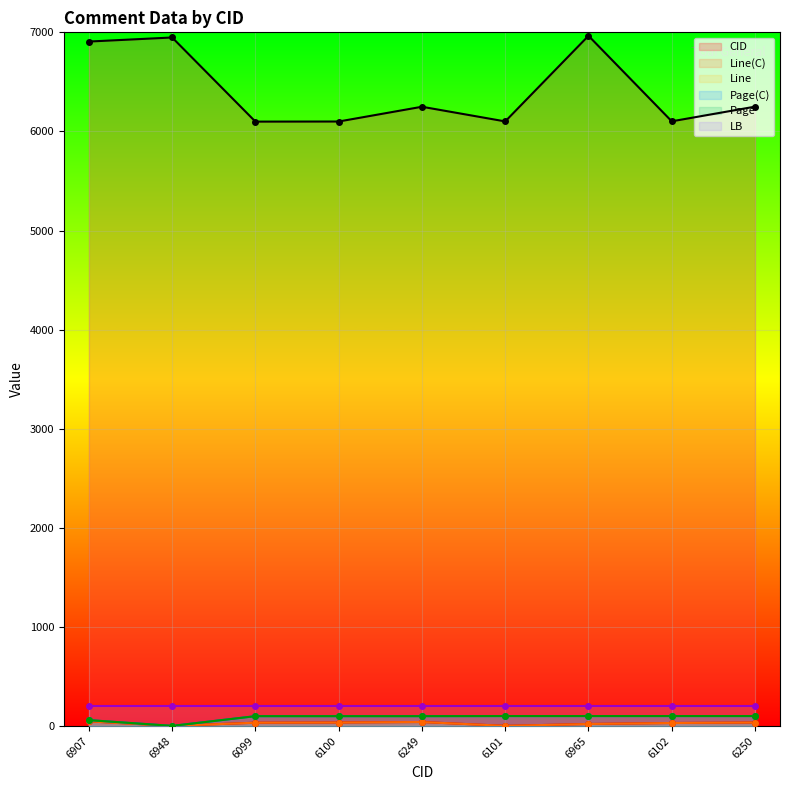

What is the difference between the highest and lowest values at 6907?

6861